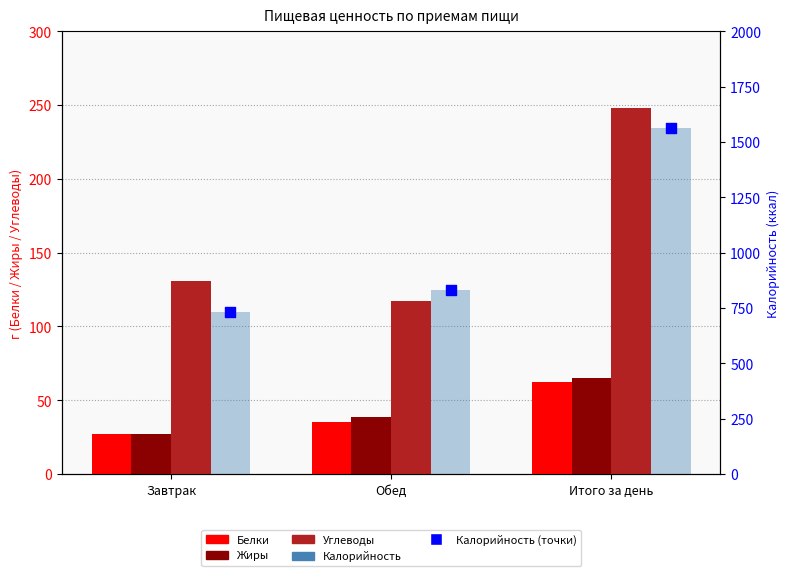

At how many categories does at least one series exceed 234?

3